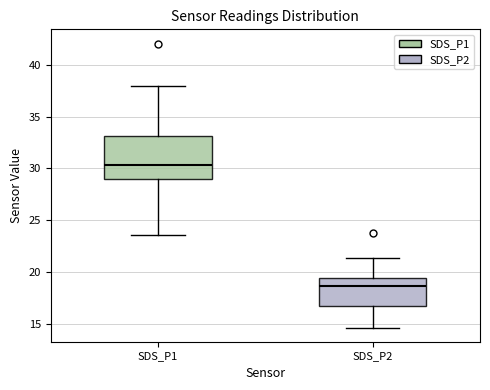

Comparing the boxes themselves (not the whiskers), which one is the tallest?

SDS_P1